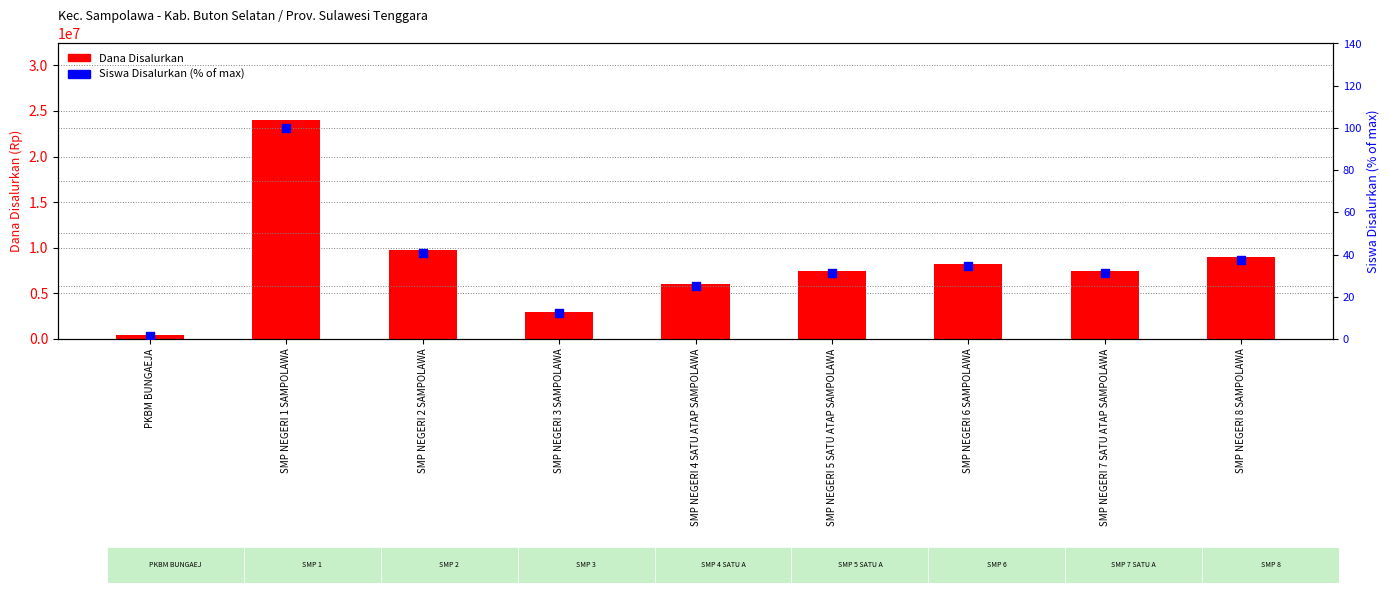

Which series contains the lowest Y value?

Siswa Disalurkan (% of max)